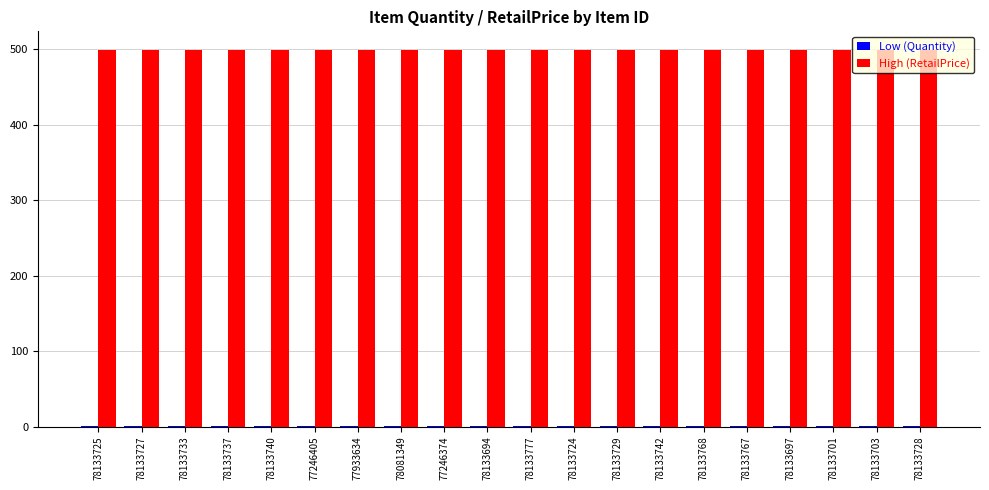

What is the maximum value shown in the chart?

499